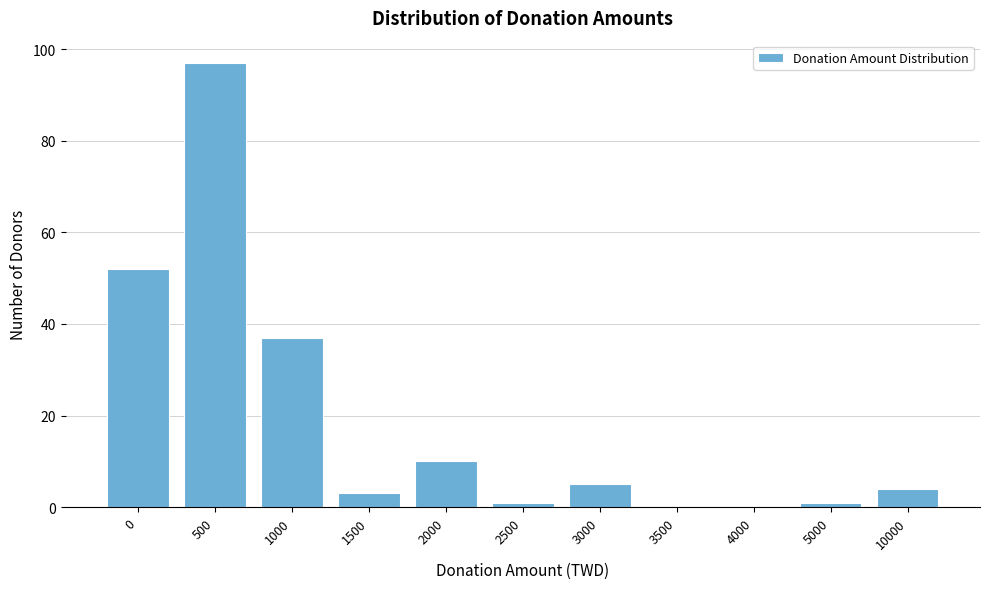

Reading left to right, transcribe all the data shown in this chart.

0=52	500=97	1000=37	1500=3	2000=10	2500=1	3000=5	3500=0	4000=0	5000=1	10000=4